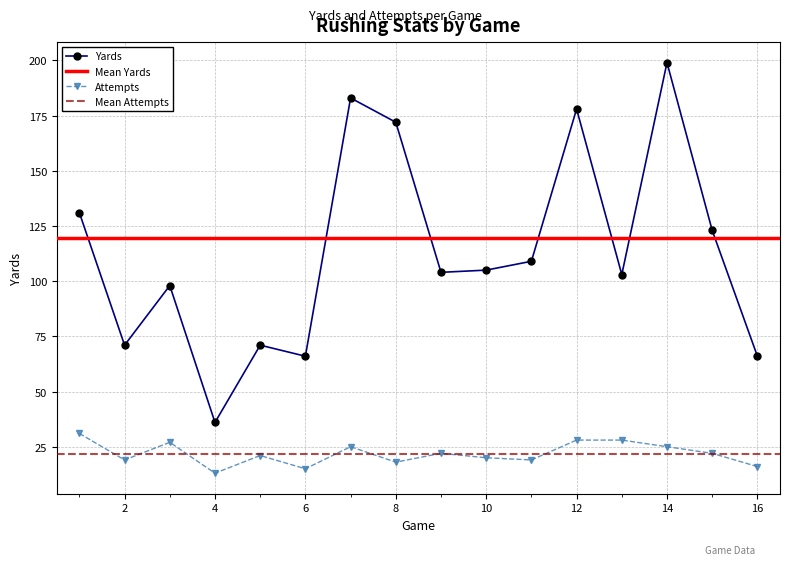

What is the total value across all series at 6?

81